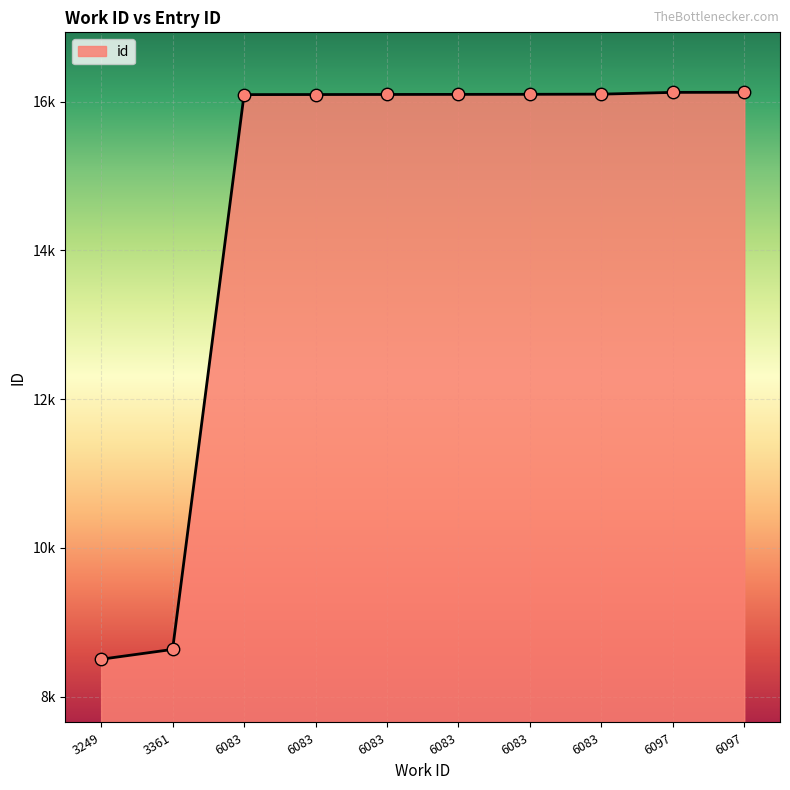

What is the change in value from 6083 to 6097?

+28